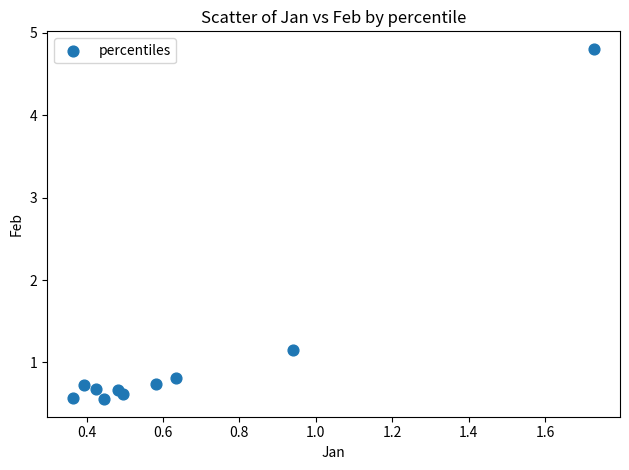

What Y value in the scatter plot is closest to 2?

1.1